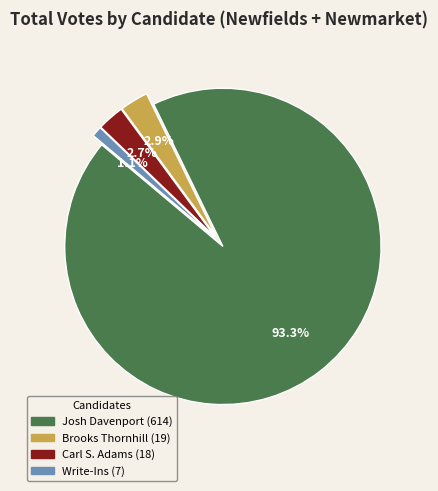

Is the sum of Brooks Thornhill and Carl S. Adams greater than half?

No